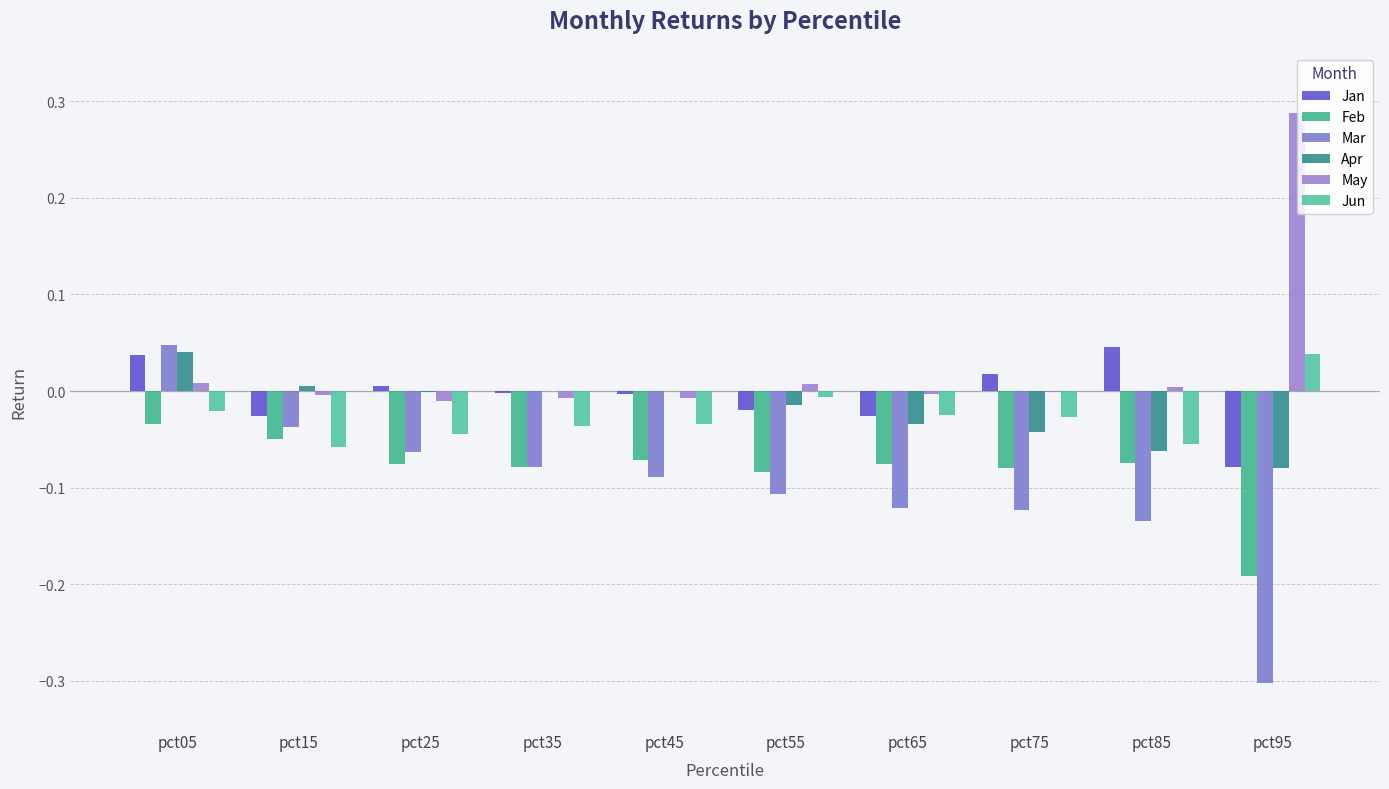

What is the minimum value shown in the chart?

-0.3